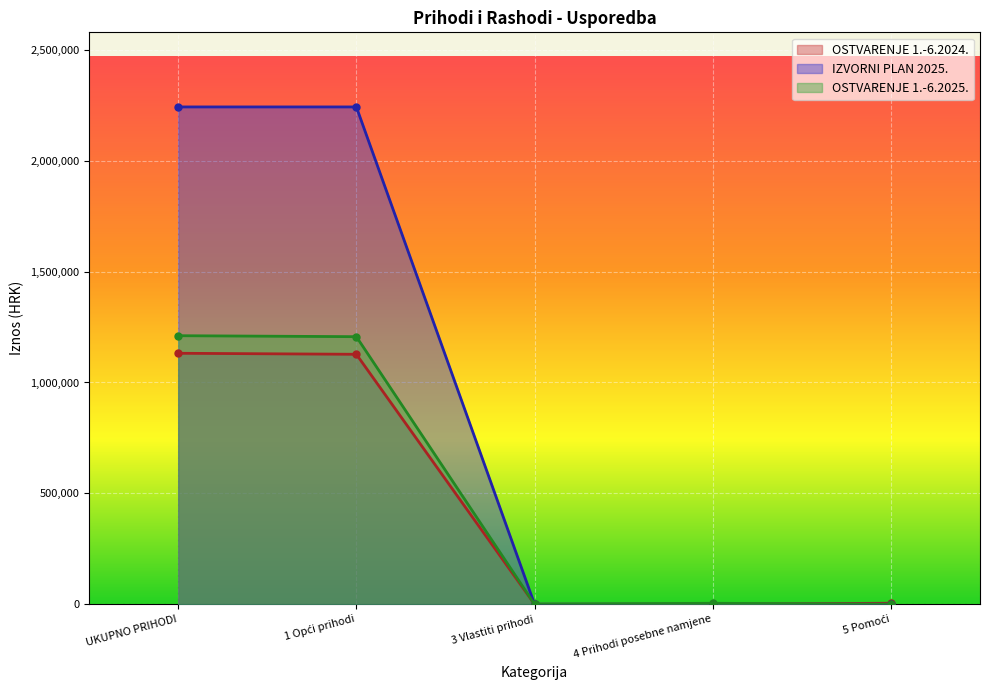

Reading left to right, transcribe all the data shown in this chart.

OSTVARENJE 1.-6.2024.: 1131667.7	1127080.8	0.0	0.0	4586.9
IZVORNI PLAN 2025.: 2242481.0	2242454.0	27.0	0.0	0.0
OSTVARENJE 1.-6.2025.: 1210901.6	1206521.8	0.0	4379.9	0.0